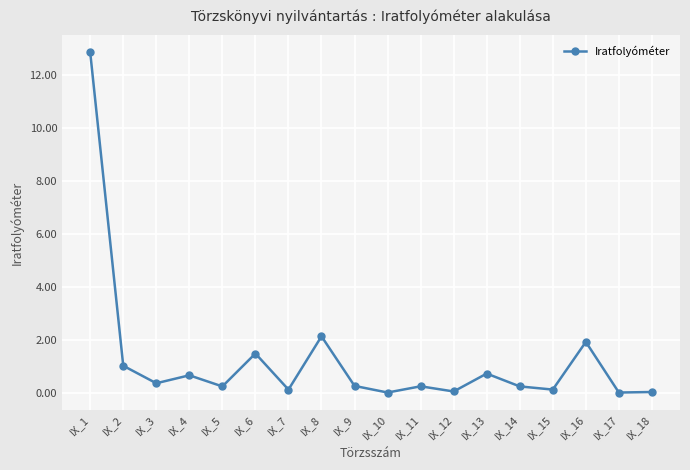

Between IX_7 and IX_16, which is larger?

IX_16